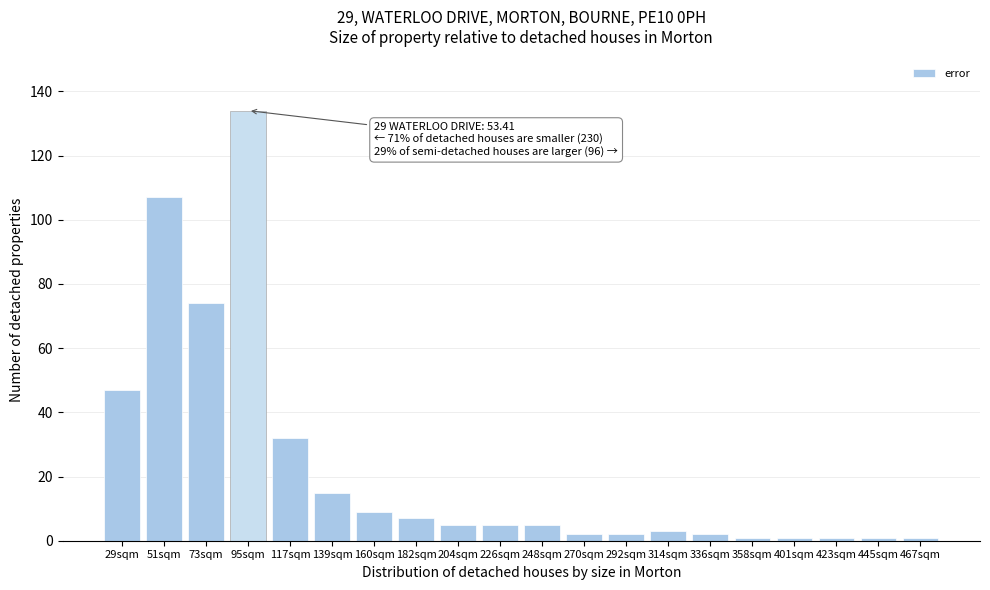

Reading right to left, extract all data points from this chart.

1	1	1	1	1	2	3	2	2	5	5	5	7	9	15	32	134	74	107	47